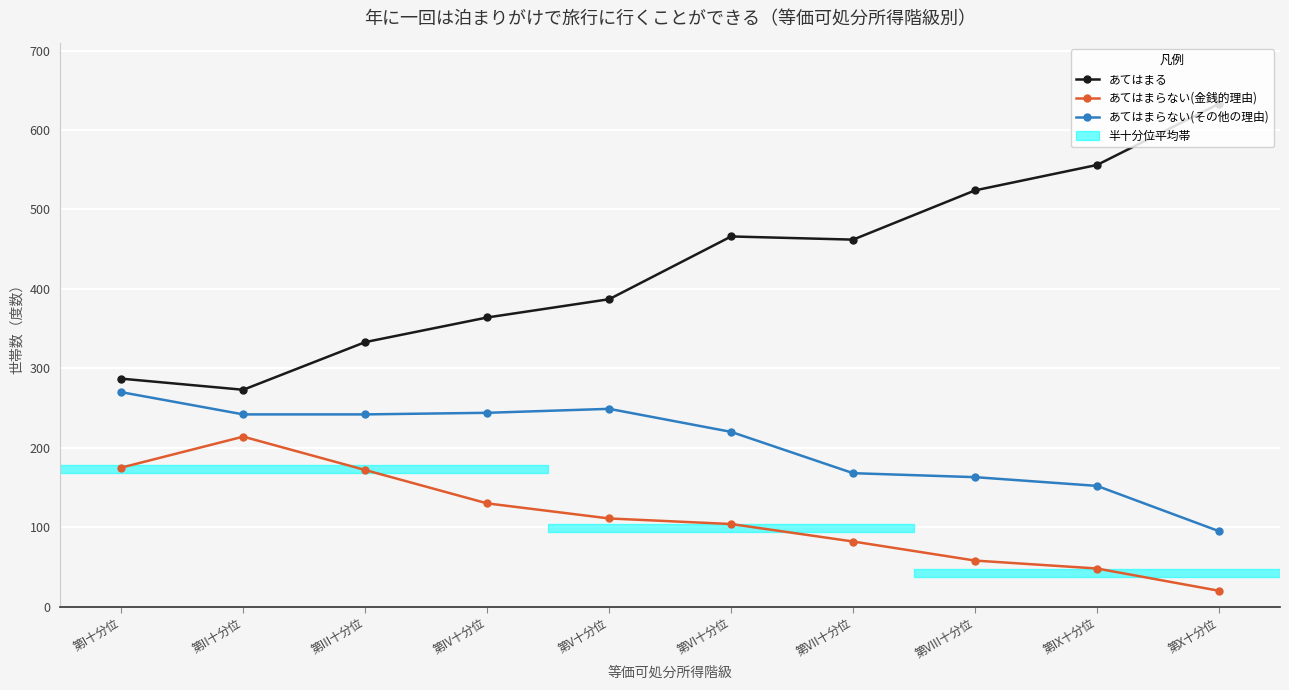

At which label does あてはまる reach its peak?

第X十分位